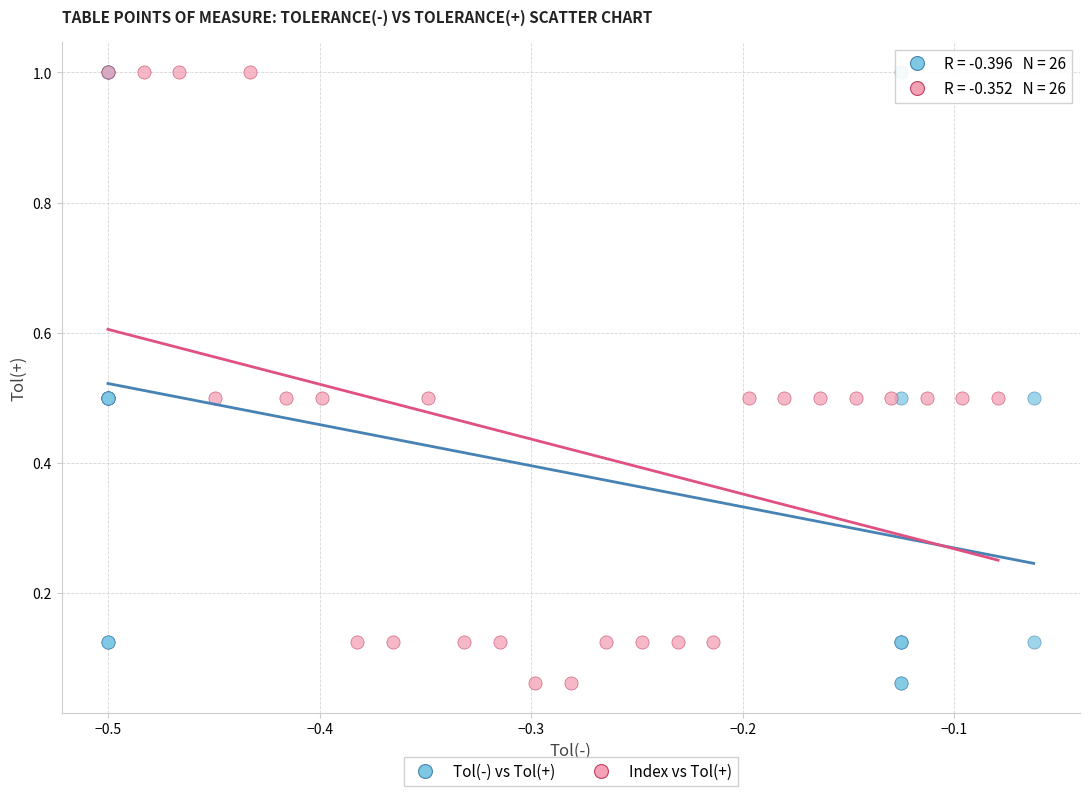

What are all the series names shown in the legend?

Tol(-) vs Tol(+), Index vs Tol(+)